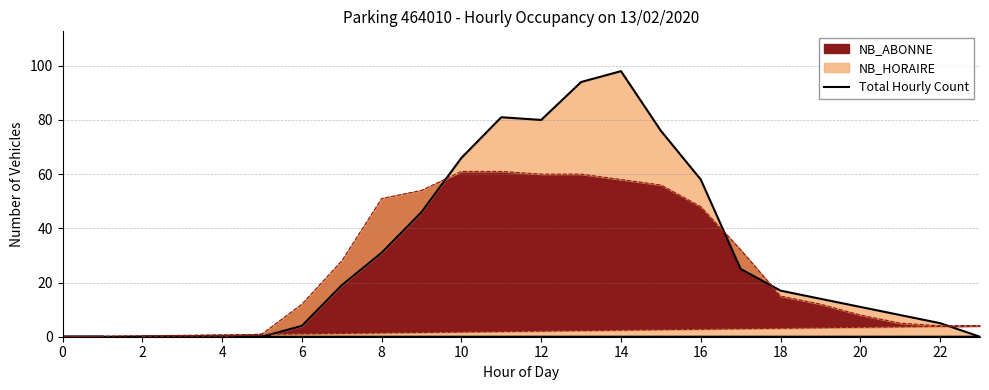

How many interior local peaks (higher than both neighbors) does the data have?

2